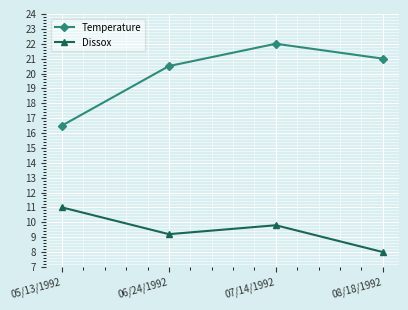

Is the value of Temperature at 05/13/1992 greater than the value of Dissox at 06/24/1992?

Yes